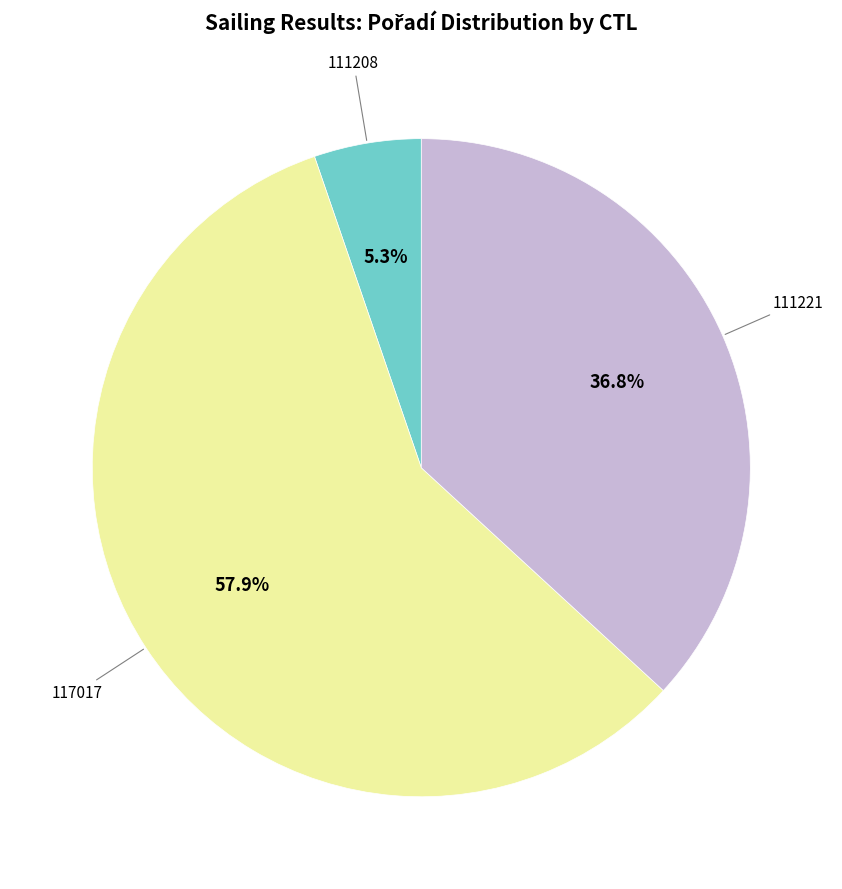

Is there a majority slice in this chart?

Yes